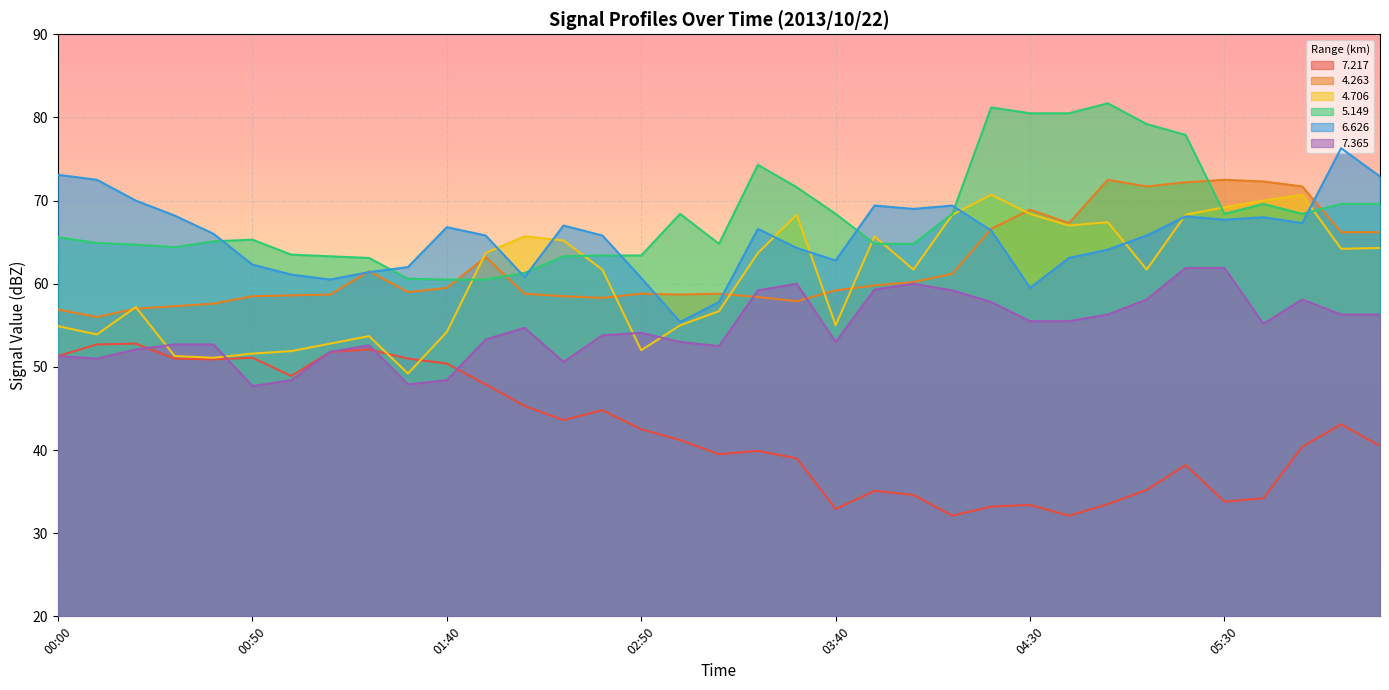

Does the chart display data point markers on the line(s)?

No